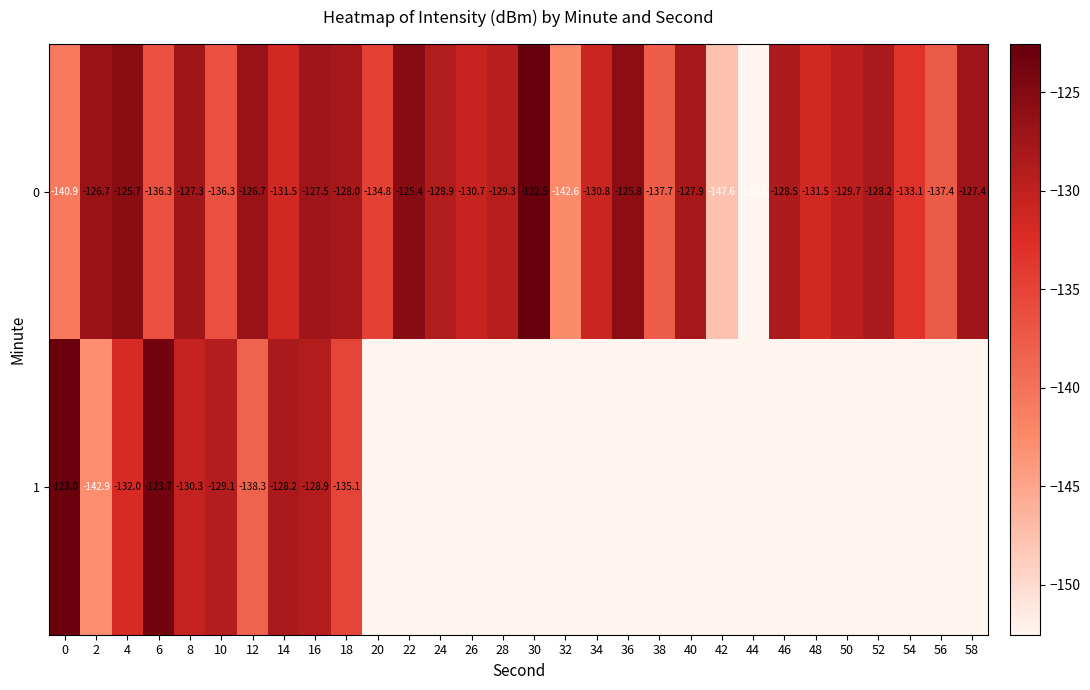

What is the difference between the 0 values at 30 and 36?

3.3